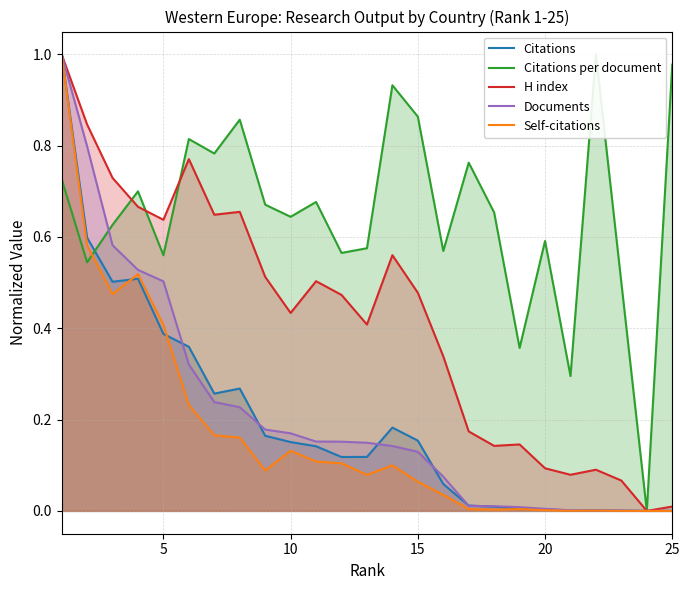

What is the maximum value for H index?

1.0